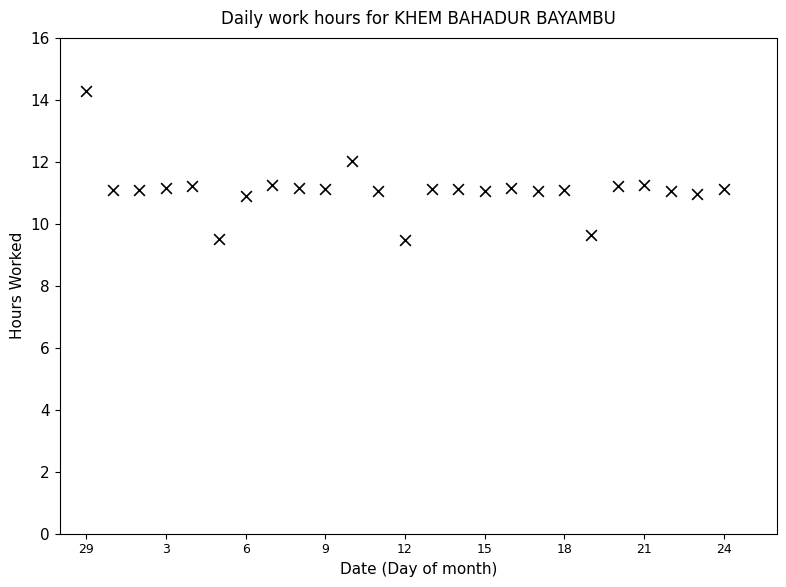

What is the range of X values (max minus min)?

24.0